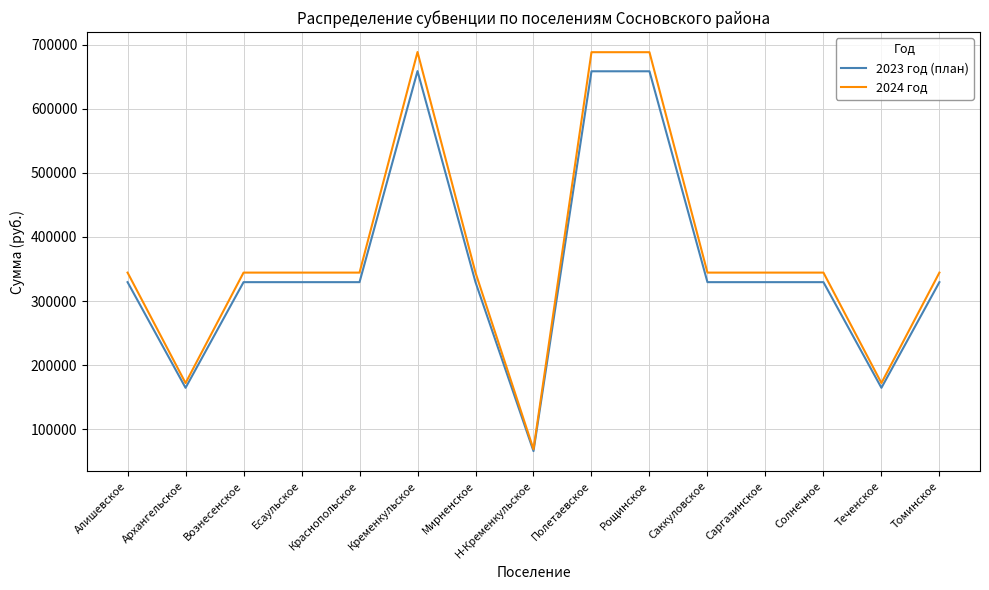

Between Есаульское and Рощинское, which series saw the biggest shift?

2024 год